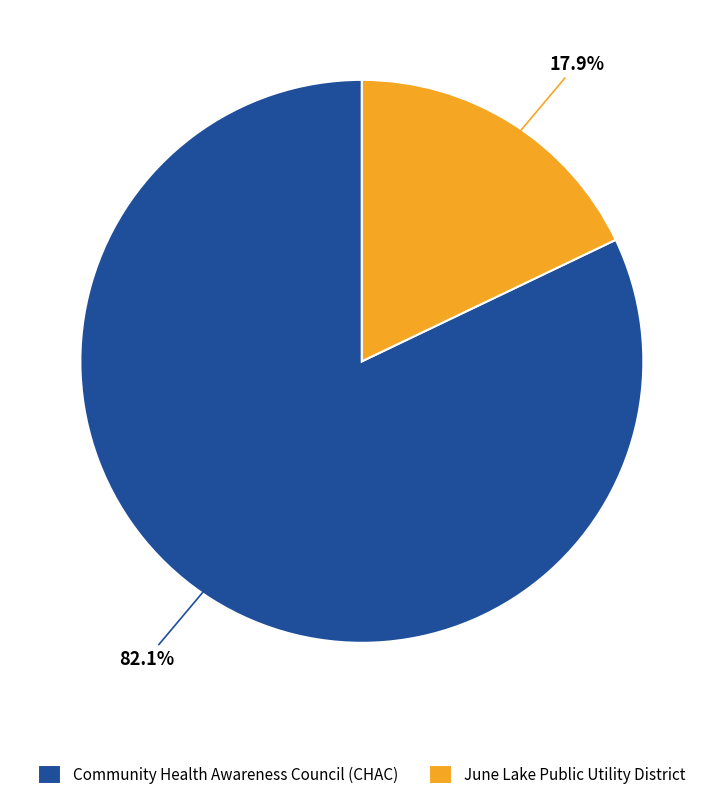

Rank the categories by value from highest to lowest.

Community Health Awareness Council (CHAC), June Lake Public Utility District